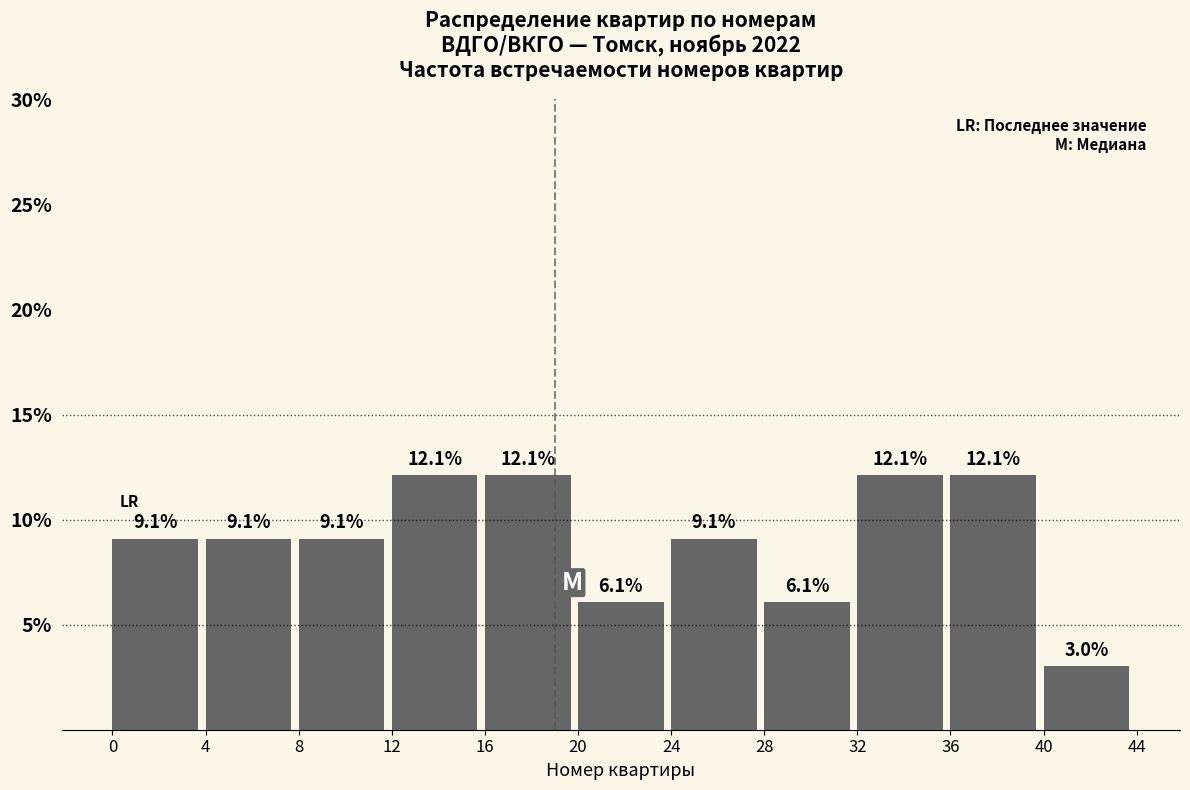

How tall is the bar that spans 4 to 8 on the x-axis?

9.1